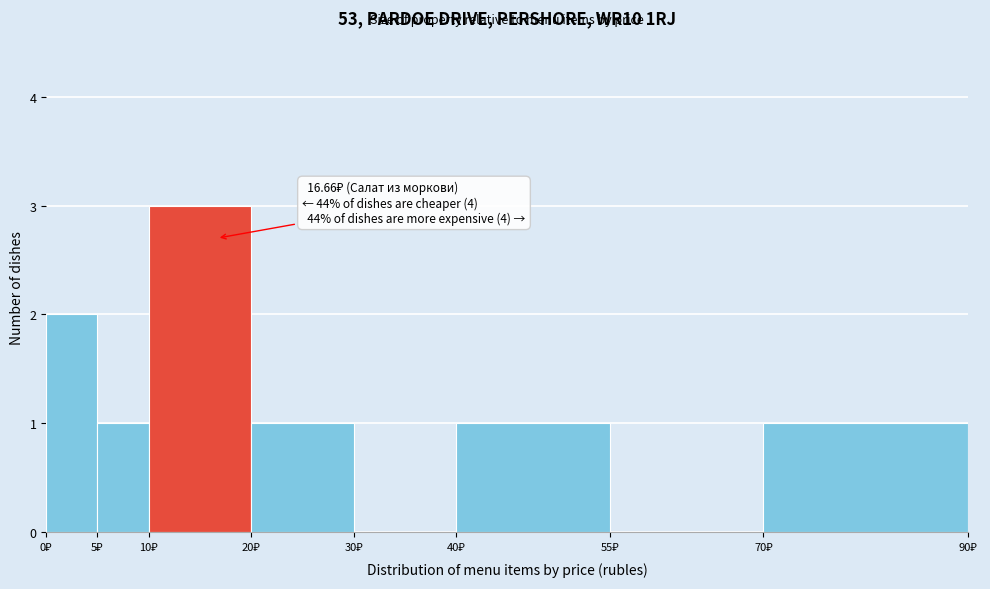

Which range on the x-axis has the tallest bar?

10 to 20